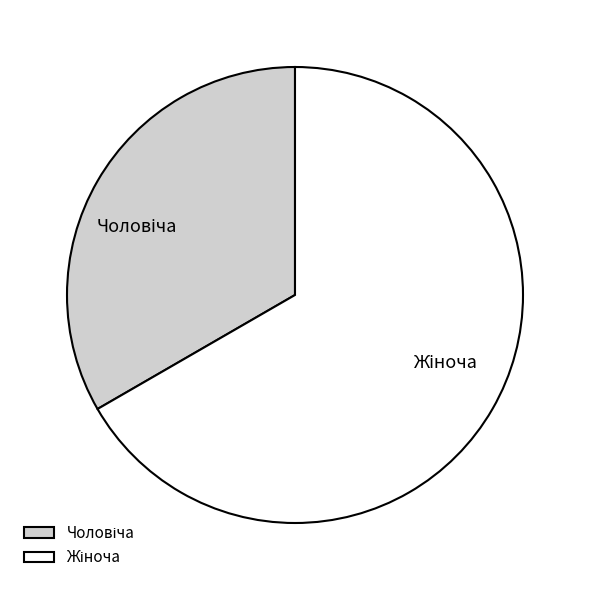

Does any single category account for the majority?

Yes